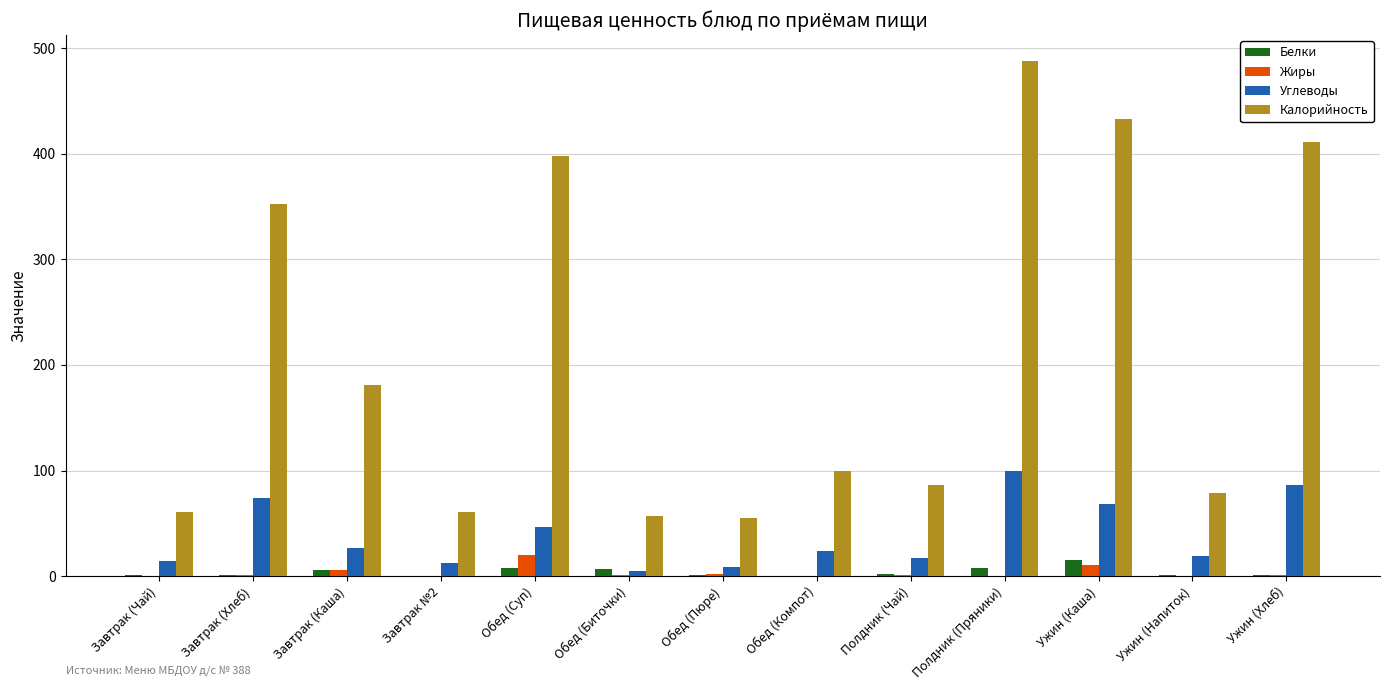

Between Обед (Суп) and Обед (Компот), which series saw the biggest shift?

Калорийность